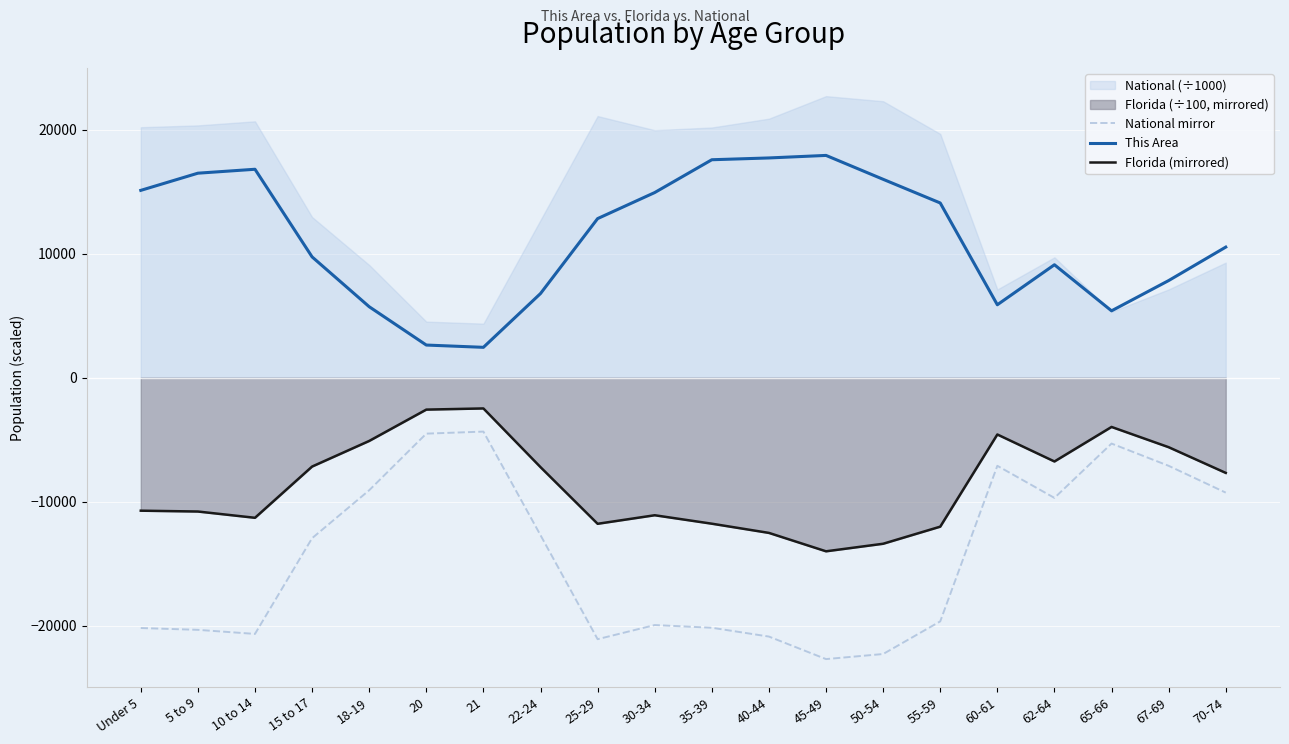

Read the This Area value at 62-64.

9106.0